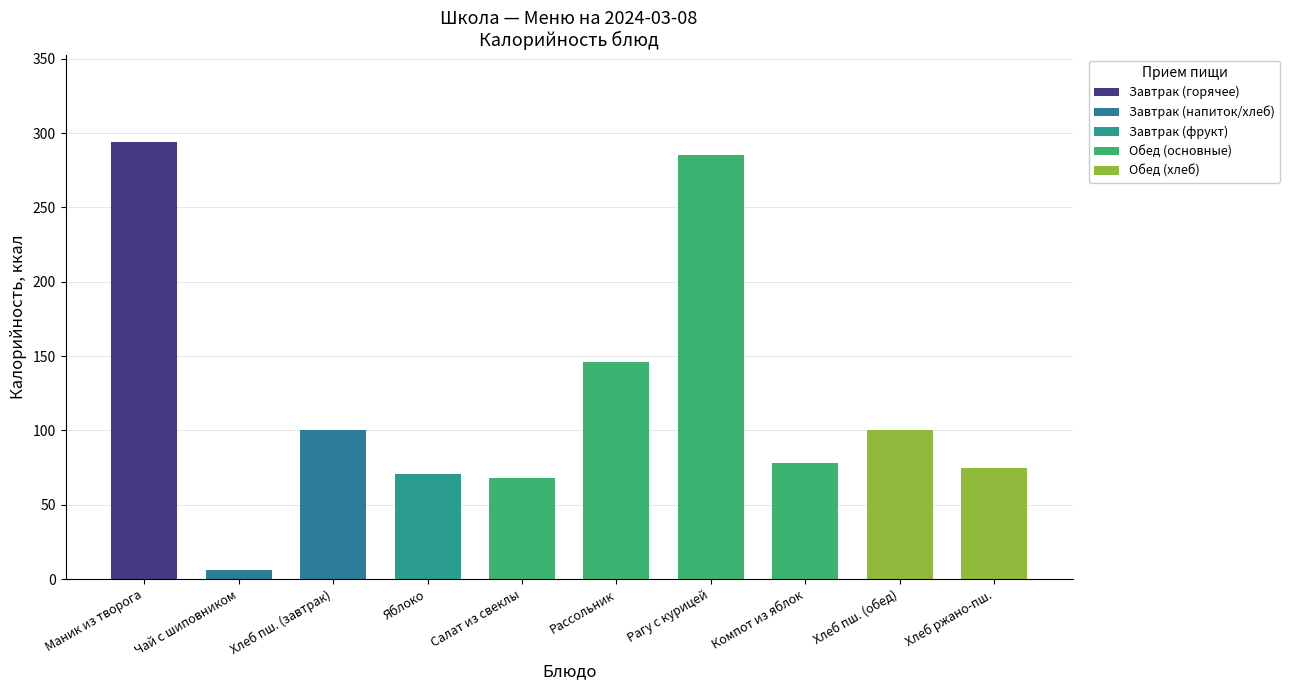

What value does the data have at Компот из яблок?

78.0